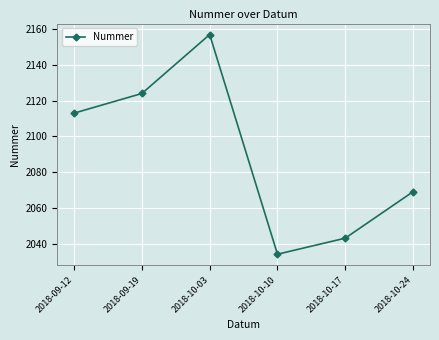

What is the change in value from 2018-09-19 to 2018-10-10?

-90